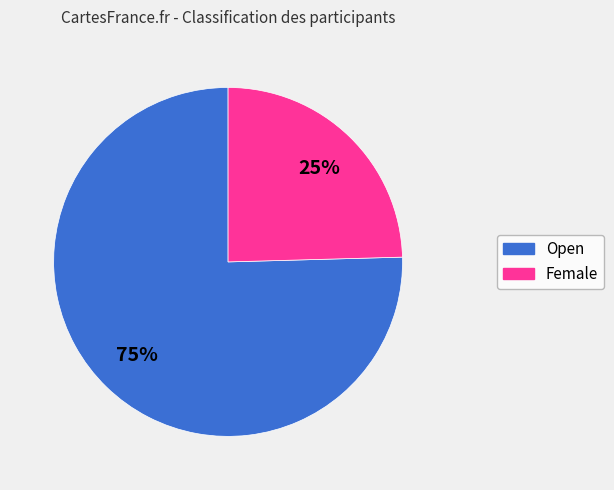

To the nearest percent, what is the average slice percentage?

50%